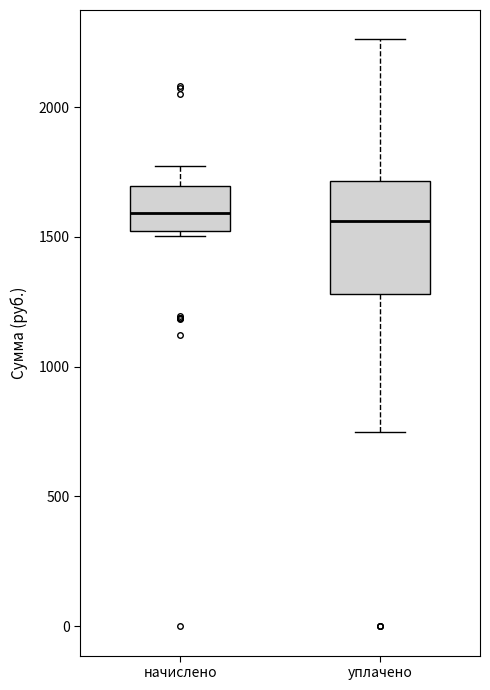

Which box is the tallest, from its lower edge to its upper edge?

уплачено